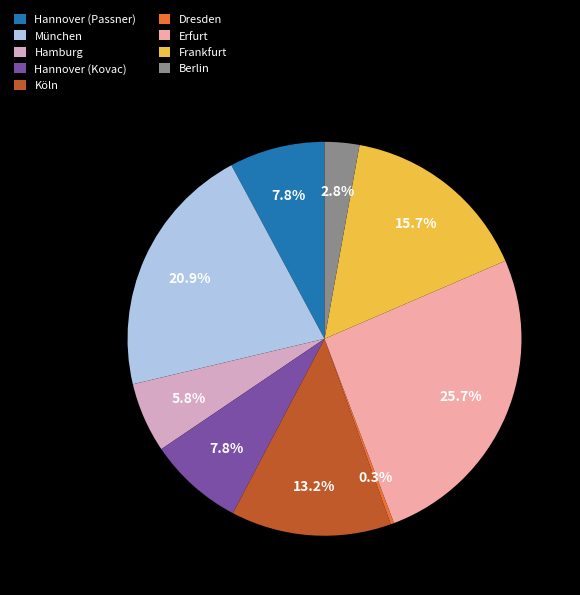

What percentage is NOT represented by Hamburg?

94.2%